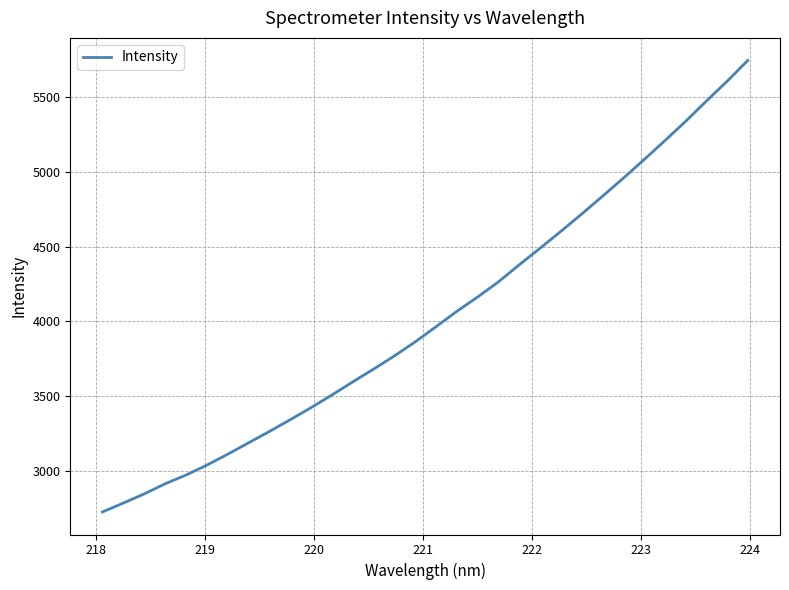

True or false: the data has more than 1 interior local peaks.

False